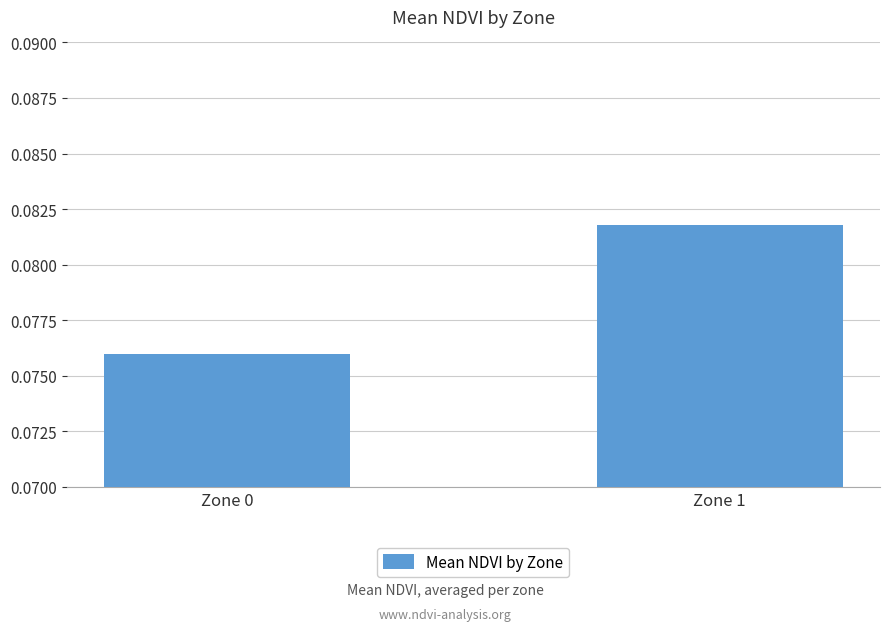

List the labels in order of value, largest first.

Zone 1, Zone 0